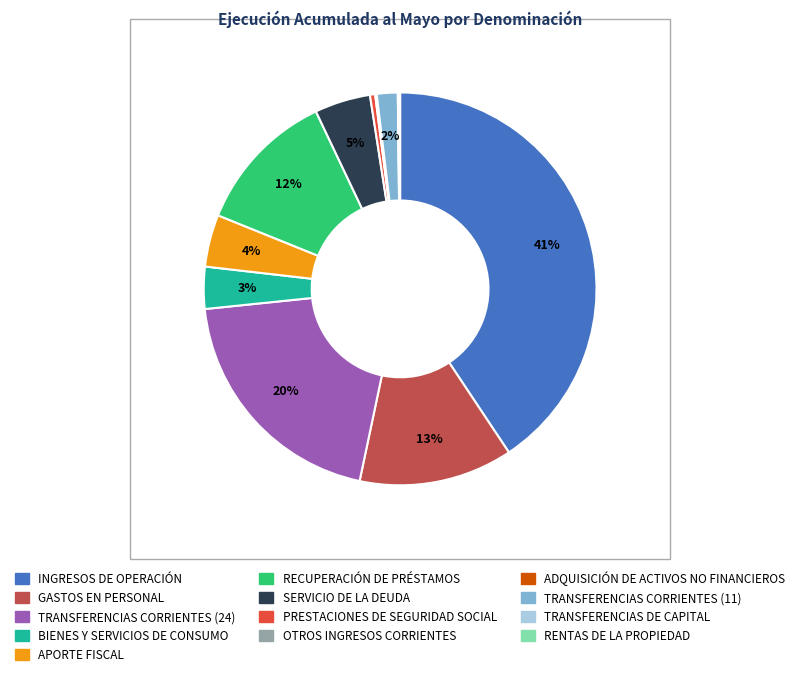

Which has a higher value, APORTE FISCAL or BIENES Y SERVICIOS DE CONSUMO?

APORTE FISCAL